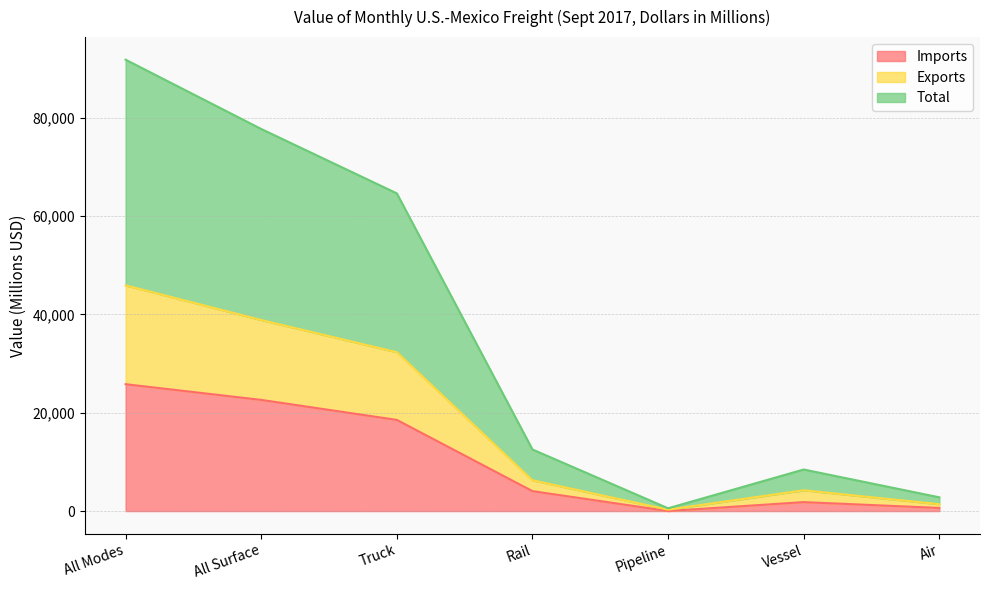

Reading right to left, what are all the values shown in this chart?

Imports: 637	1820	13	4053	18532	22597	25791
Exports: 2798	8452	571	12521	64580	77670	91757
Total: 1399	4226	286	6261	32290	38835	45878